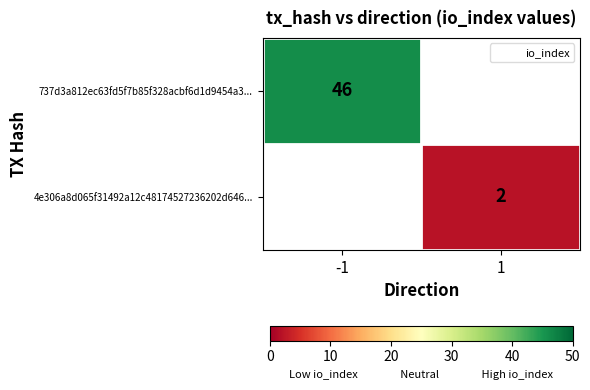

How many categories are shown in the chart?

2